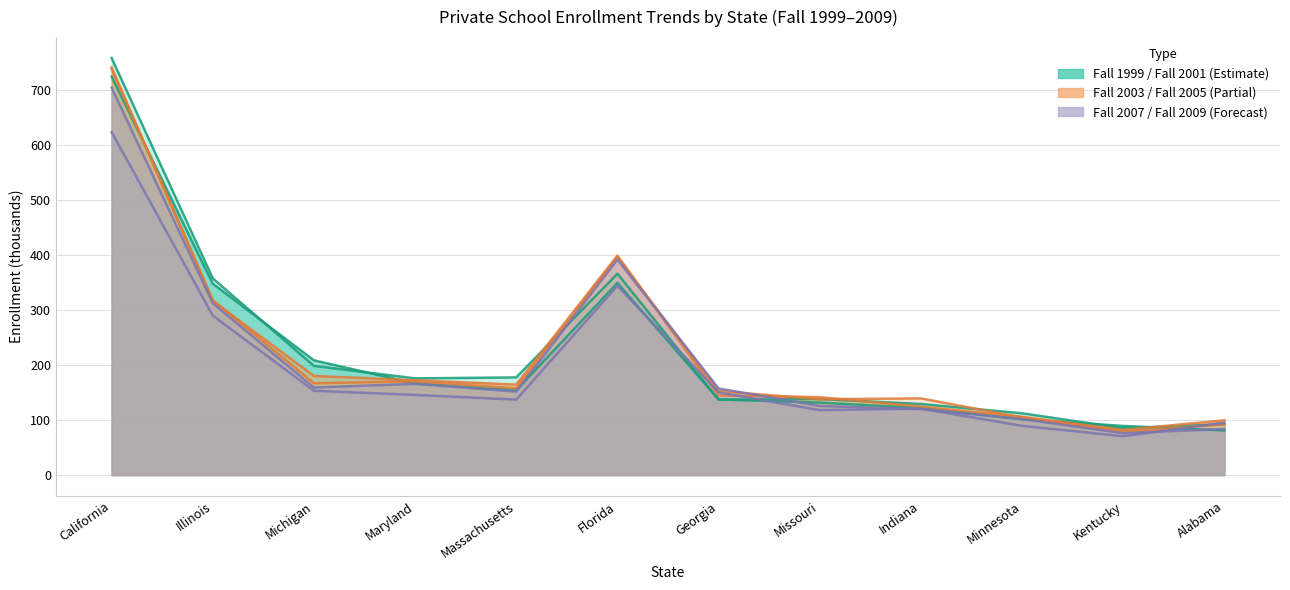

Which series has the widest spread of values?

Fall 2001